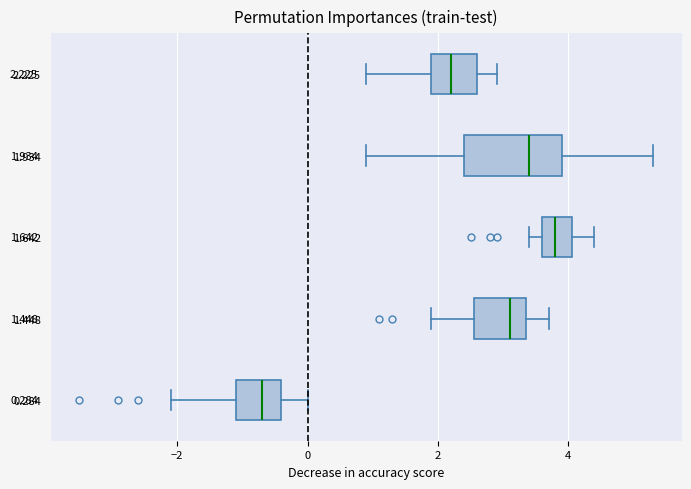

Which box has the furthest to the left median line?

0.284